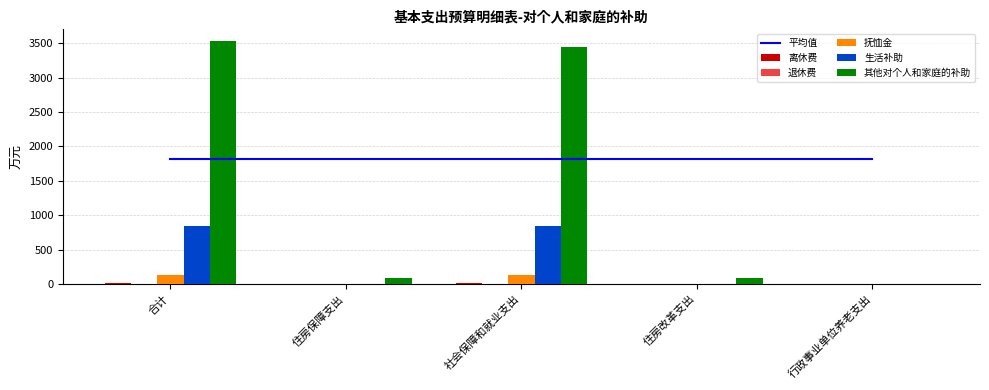

Is the value of 平均值 at 社会保障和就业支出 greater than the value of 生活补助 at 社会保障和就业支出?

Yes